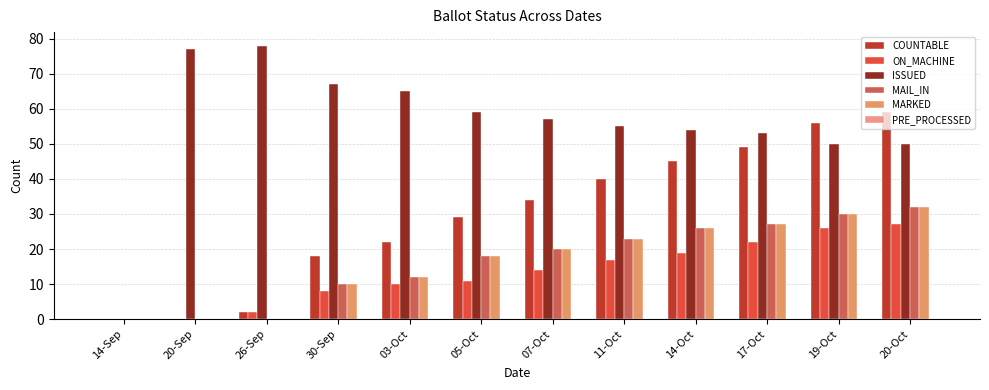

Reading left to right, list all the values displayed in this chart.

COUNTABLE: 0	0	2	18	22	29	34	40	45	49	56	59
ON_MACHINE: 0	0	2	8	10	11	14	17	19	22	26	27
ISSUED: 0	77	78	67	65	59	57	55	54	53	50	50
MAIL_IN: 0	0	0	10	12	18	20	23	26	27	30	32
MARKED: 0	0	0	10	12	18	20	23	26	27	30	32
PRE_PROCESSED: 0	0	0	0	0	0	0	0	0	0	0	0